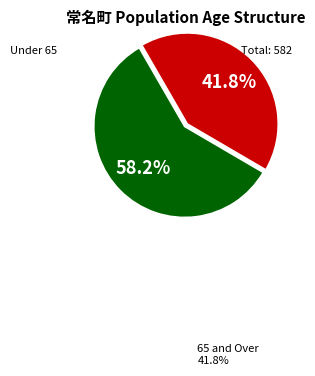

Is there any slice that represents more than half of the pie?

Yes